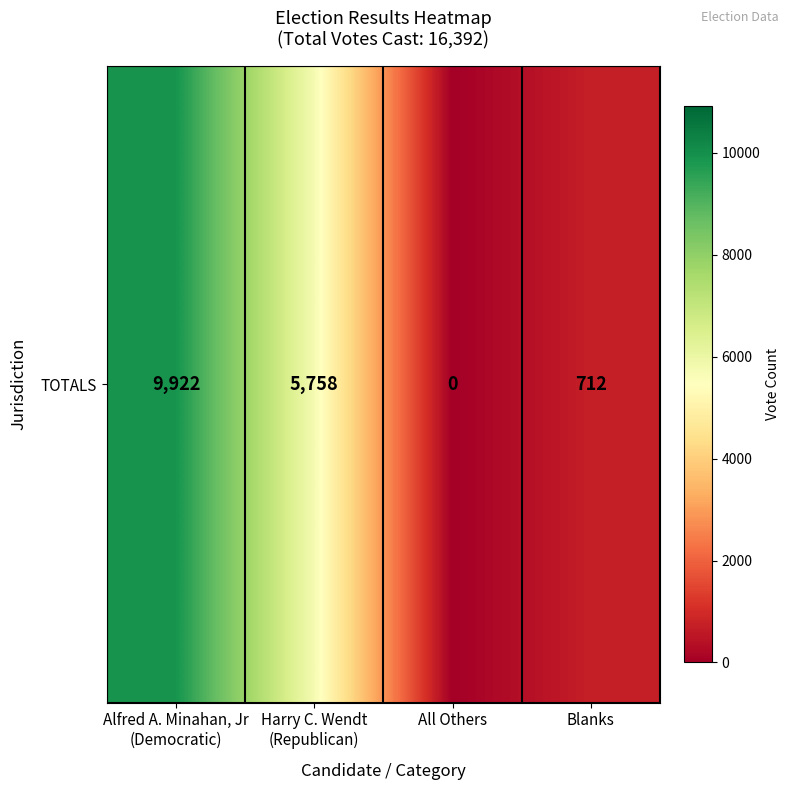

Count the number of data series in this chart.

1